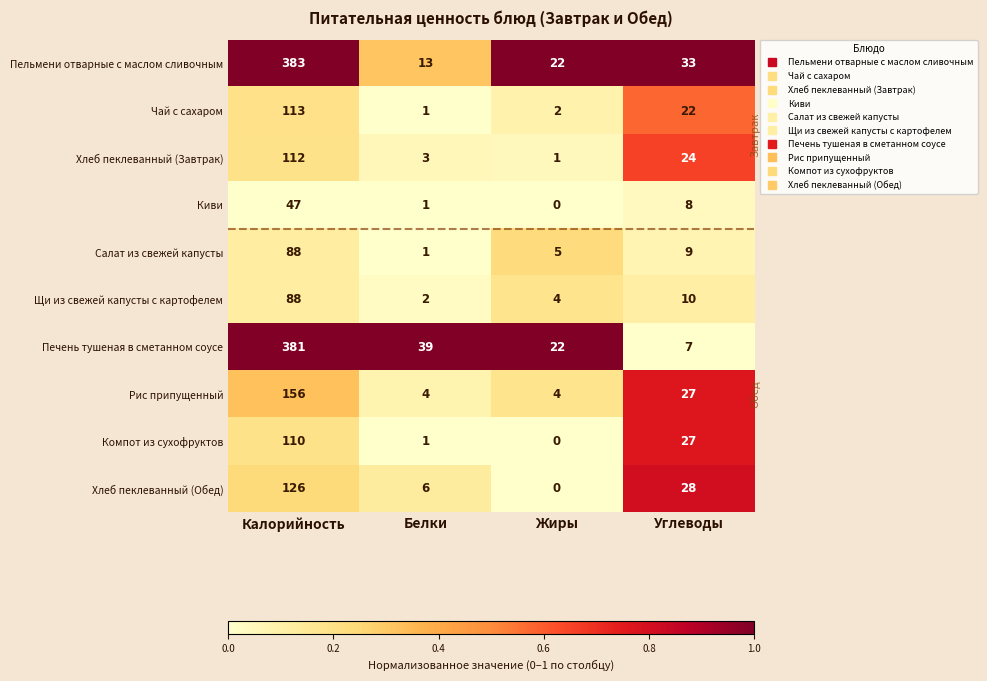

What is the highest value of the Печень тушеная в сметанном соусе series?

381